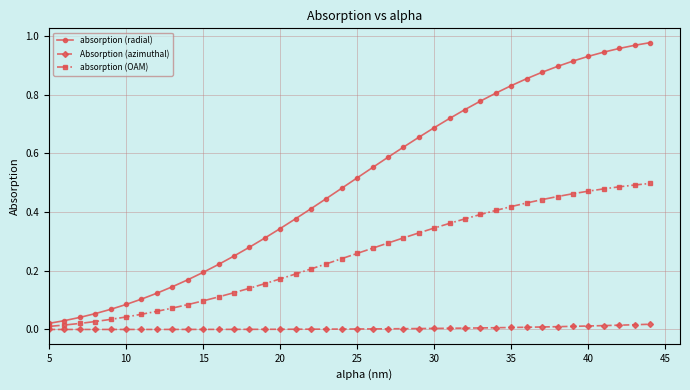

List the series in order of their overall mean, lowest first.

Absorption (azimuthal), absorption (OAM), absorption (radial)